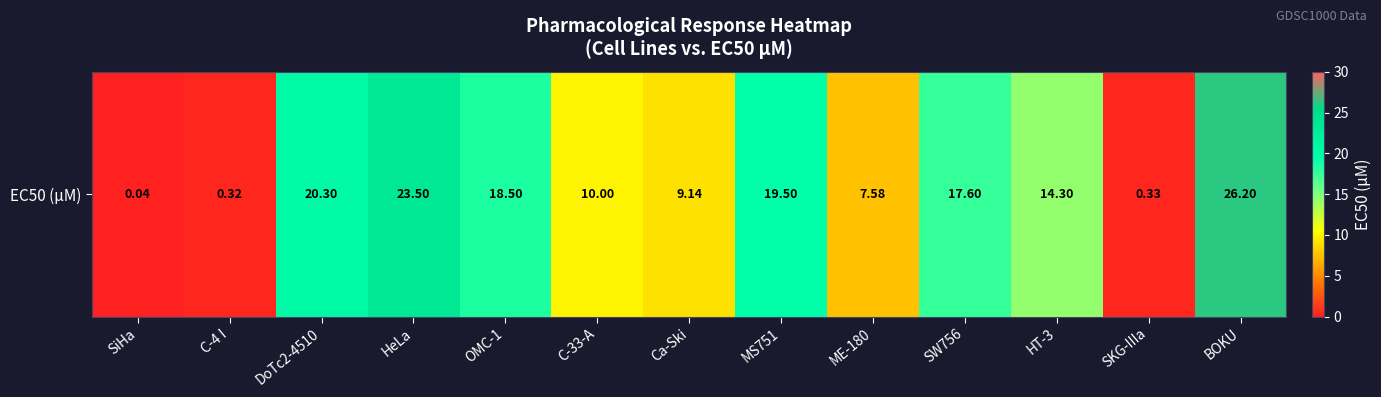

Reading left to right, extract all data points from this chart.

SiHa=0.0	C-4 I=0.3	DoTc2-4510=20.3	HeLa=23.5	OMC-1=18.5	C-33-A=10.0	Ca-Ski=9.1	MS751=19.5	ME-180=7.6	SW756=17.6	HT-3=14.3	SKG-IIIa=0.3	BOKU=26.2